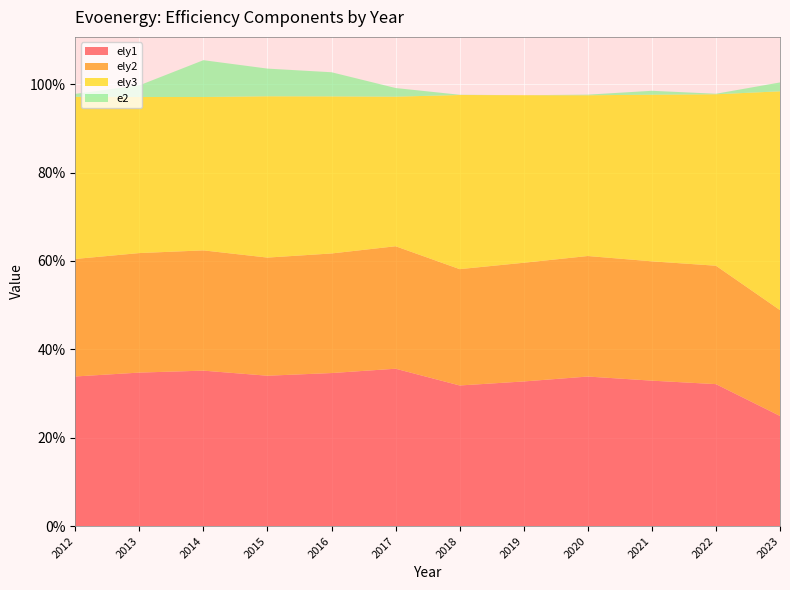

Reading left to right, extract all data points from this chart.

ely1: 2012=0.3	2013=0.3	2014=0.4	2015=0.3	2016=0.3	2017=0.4	2018=0.3	2019=0.3	2020=0.3	2021=0.3	2022=0.3	2023=0.2
ely2: 2012=0.3	2013=0.3	2014=0.3	2015=0.3	2016=0.3	2017=0.3	2018=0.3	2019=0.3	2020=0.3	2021=0.3	2022=0.3	2023=0.2
ely3: 2012=0.4	2013=0.4	2014=0.3	2015=0.4	2016=0.4	2017=0.3	2018=0.4	2019=0.4	2020=0.4	2021=0.4	2022=0.4	2023=0.5
e2: 2012=0.0	2013=0.0	2014=0.1	2015=0.1	2016=0.1	2017=0.0	2018=0.0	2019=0.0	2020=0.0	2021=0.0	2022=0.0	2023=0.0